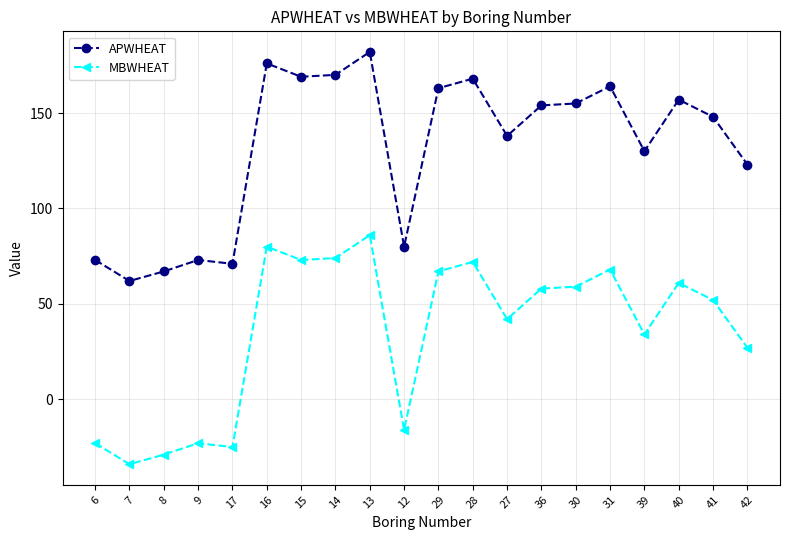

How many positive values does the MBWHEAT series have?

14